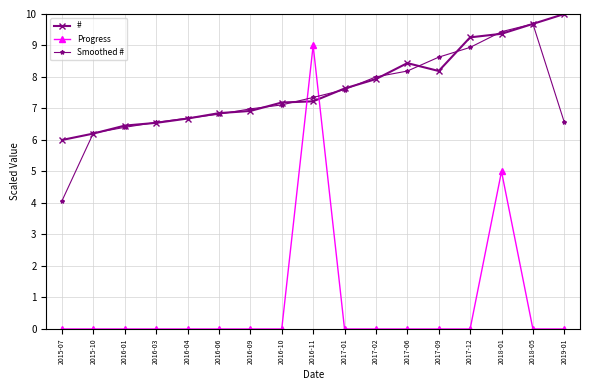

What is the sum of the # values at 2016-09 and 2016-06?

13.8